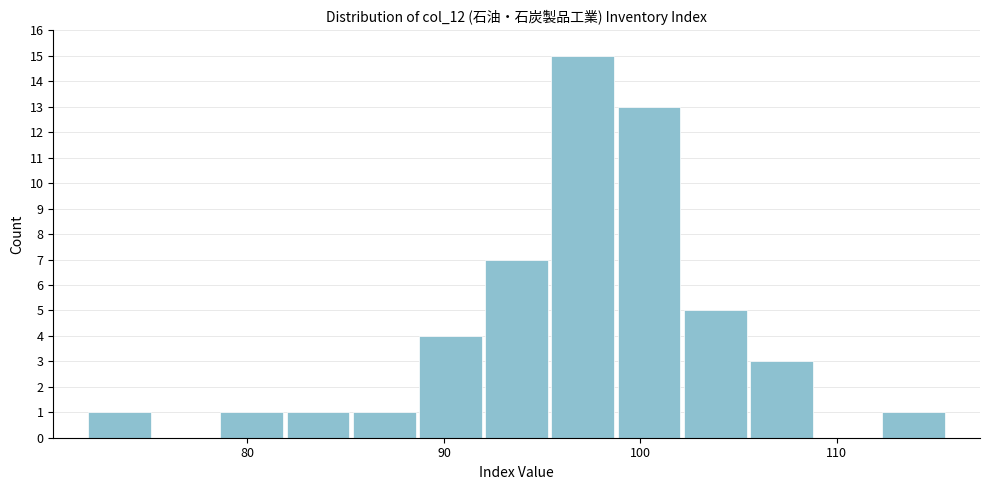

Read against the x-axis, roughly where is the centre of the tallest bar?

97